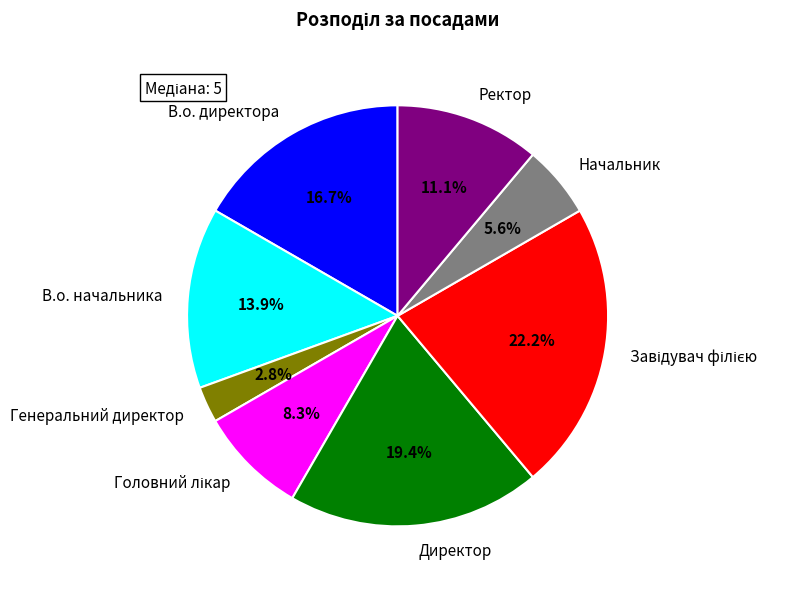

What is the total percentage of Генеральний директор and Директор?

22.2%